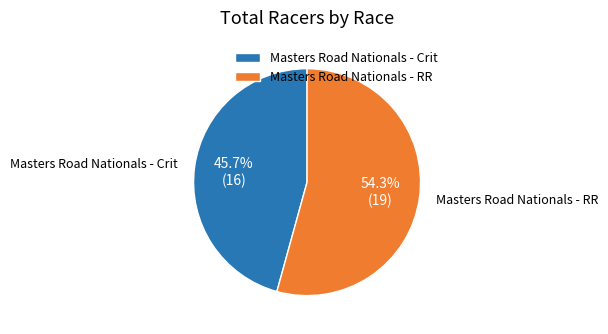

Is Masters Road Nationals - Crit the majority of the pie?

No